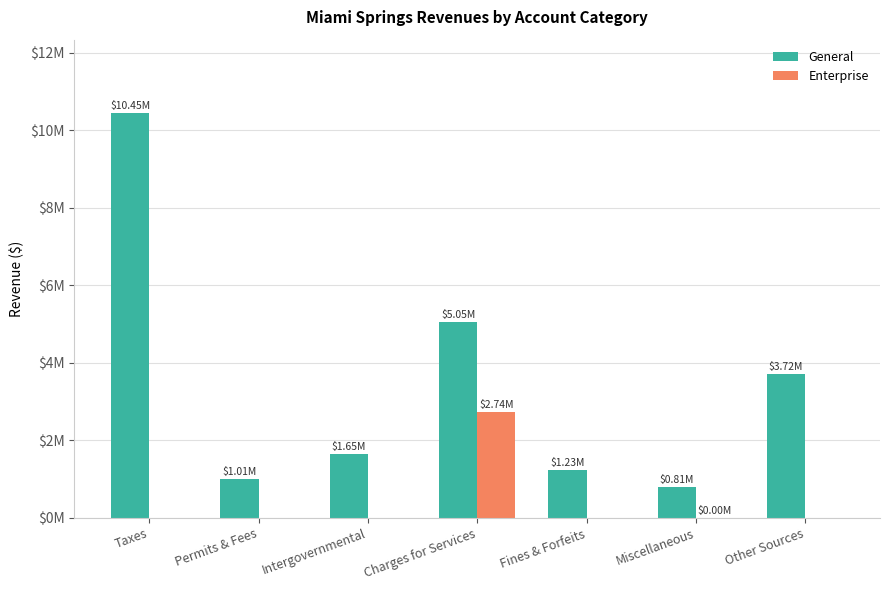

What are all the series names shown in the legend?

General, Enterprise